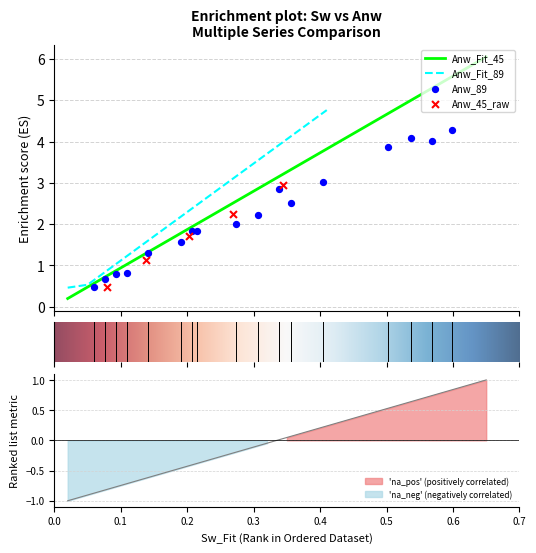

What is the highest value of the Anw_Fit_45 series?

6.0